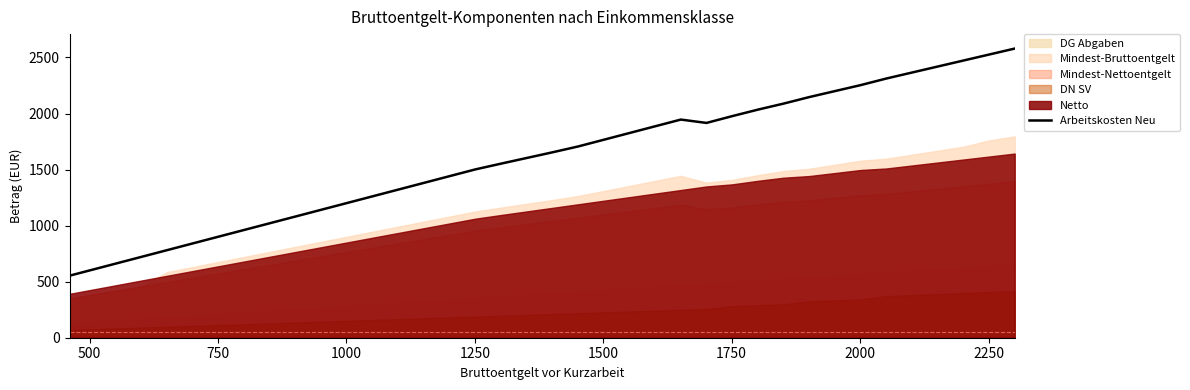

What is the lowest value of the Arbeitskosten Neu series?

553.3